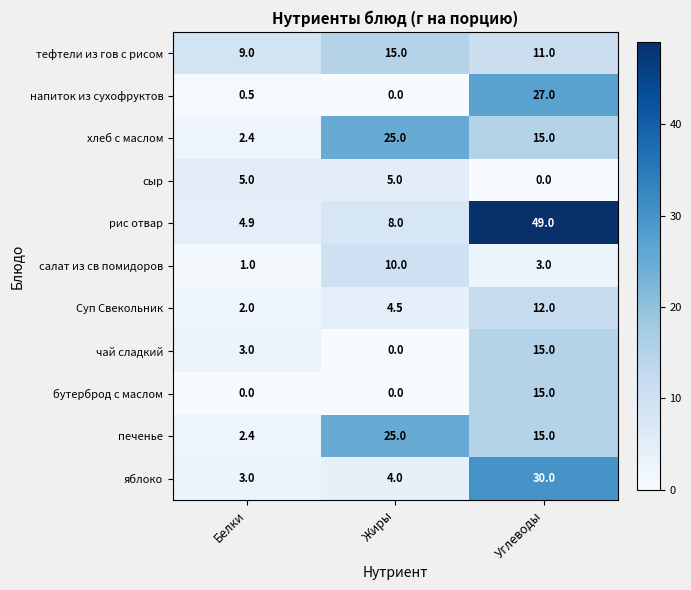

What is the sum of all печенье values?

42.4